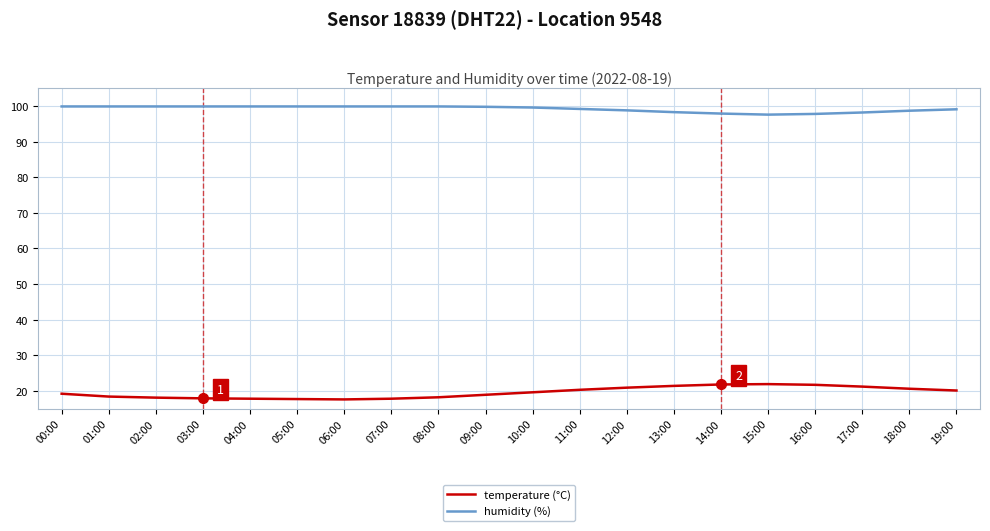

The humidity (%) series shows 99.9 at 05:00. True or false?

True